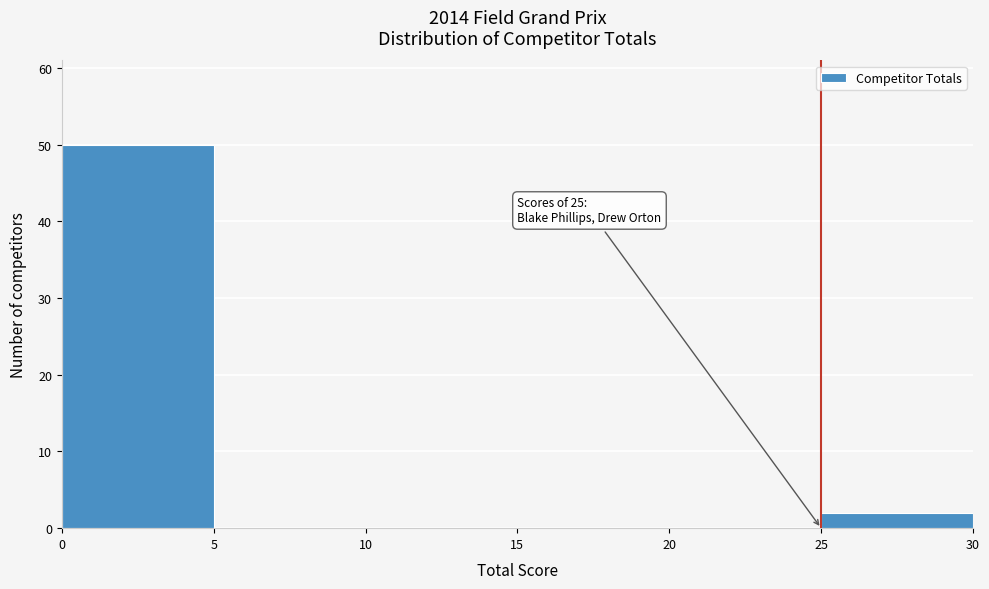

Over which range of the x-axis is the bar tallest?

0 to 5